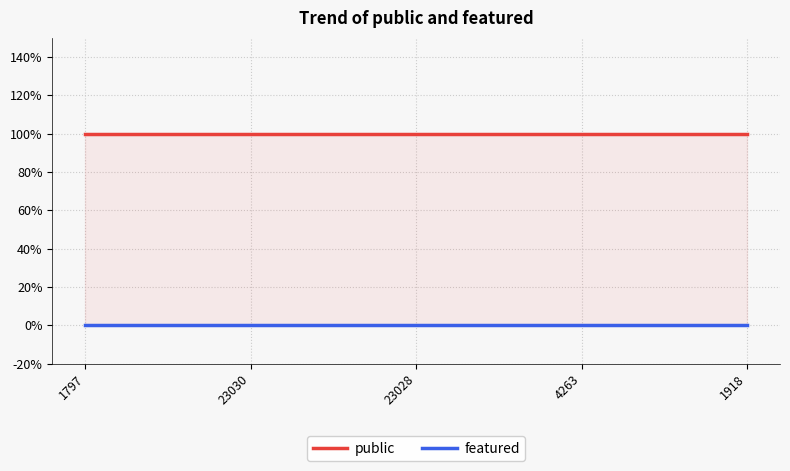

Which series has the largest total across all categories?

public